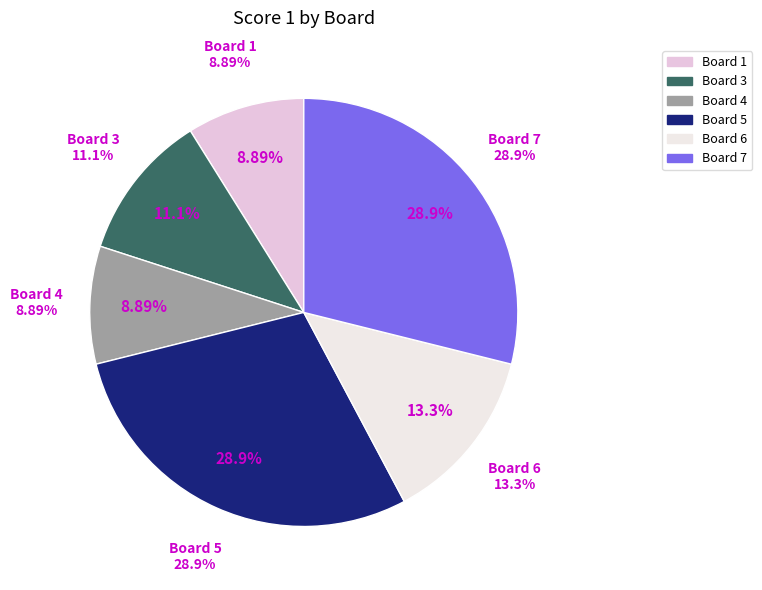

The 5 slice represents 16% of the pie. True or false?

False